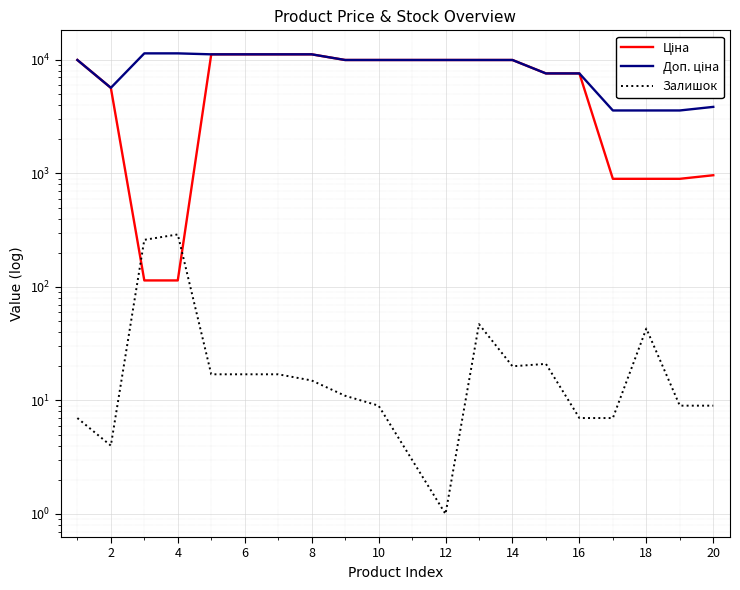

At which category is the sum across all series the highest?

8